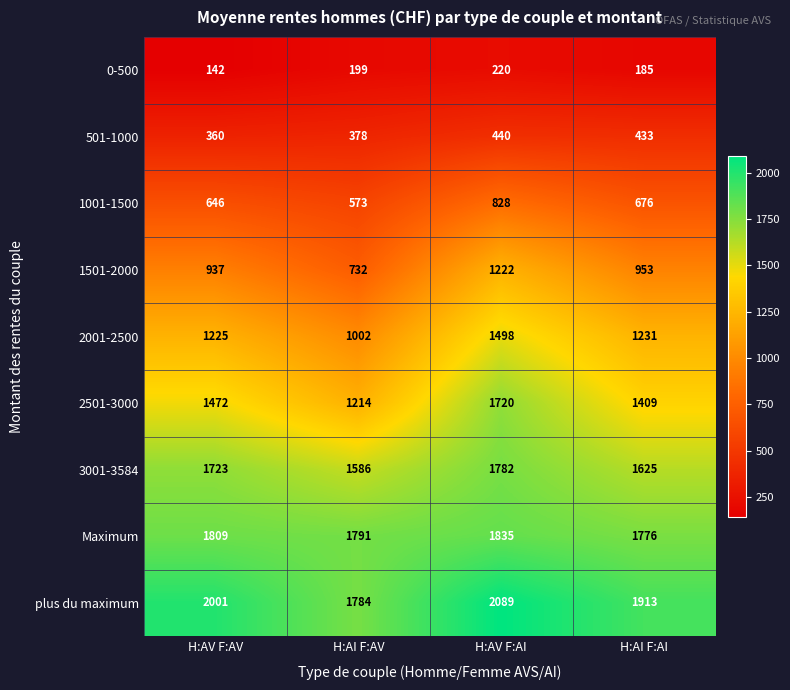

Which series has the largest range (max minus min)?

2501-3000